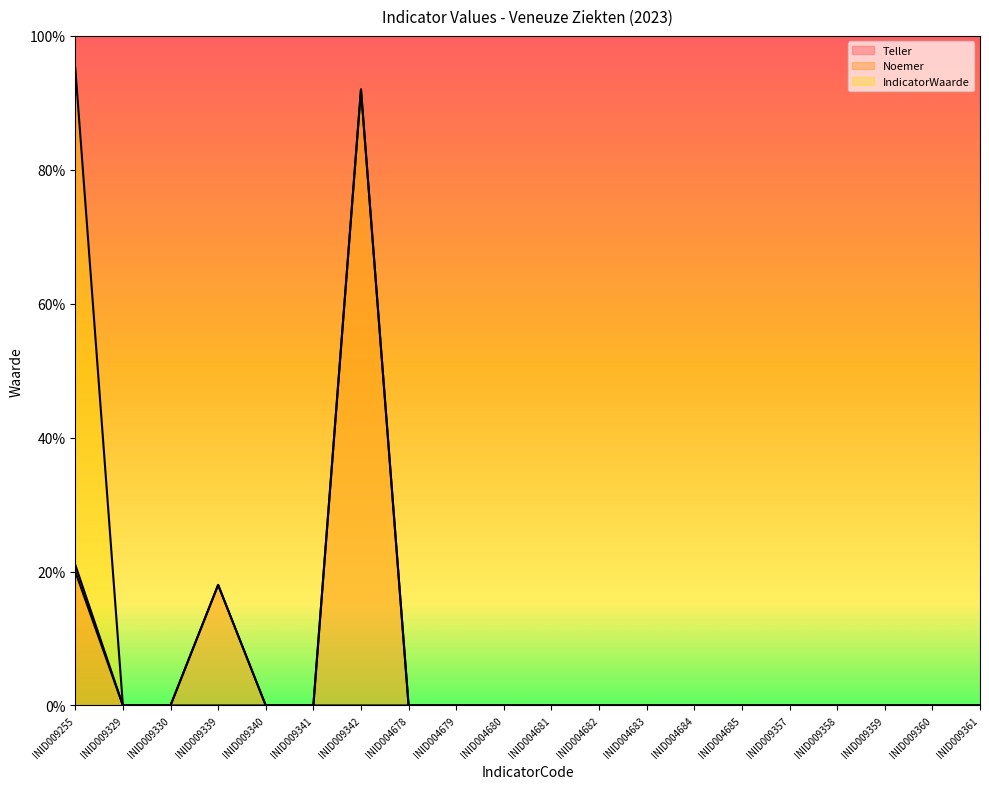

True or false: IndicatorWaarde and Teller cross at least once.

False